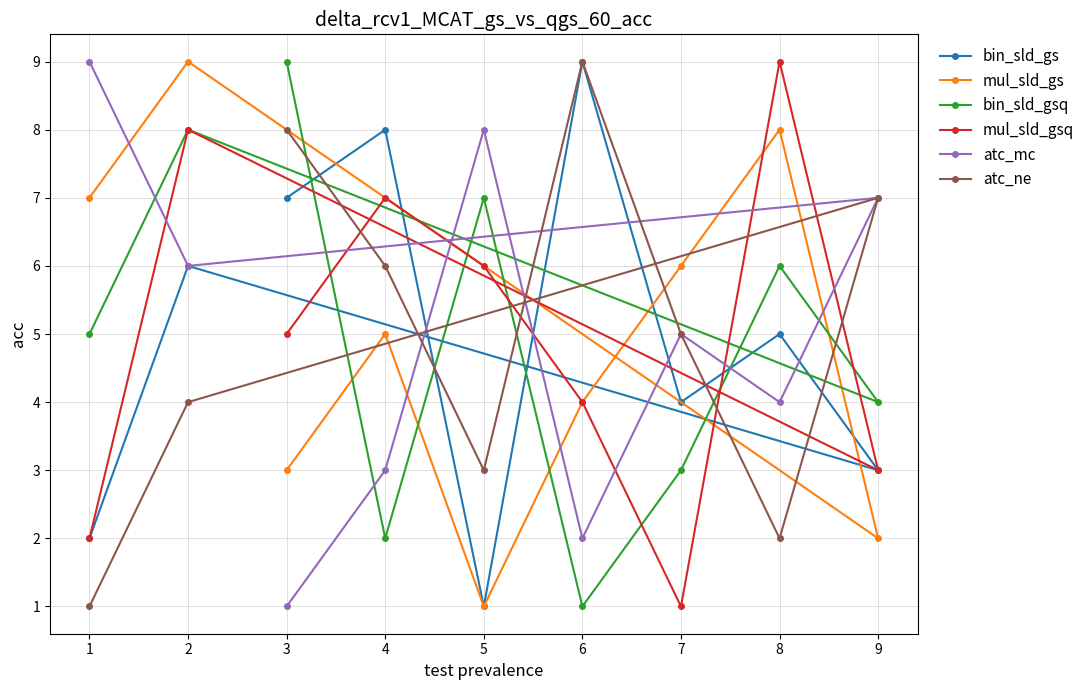

Which series ends up on top after the final intersection of bin_sld_gs and bin_sld_gsq?

bin_sld_gsq